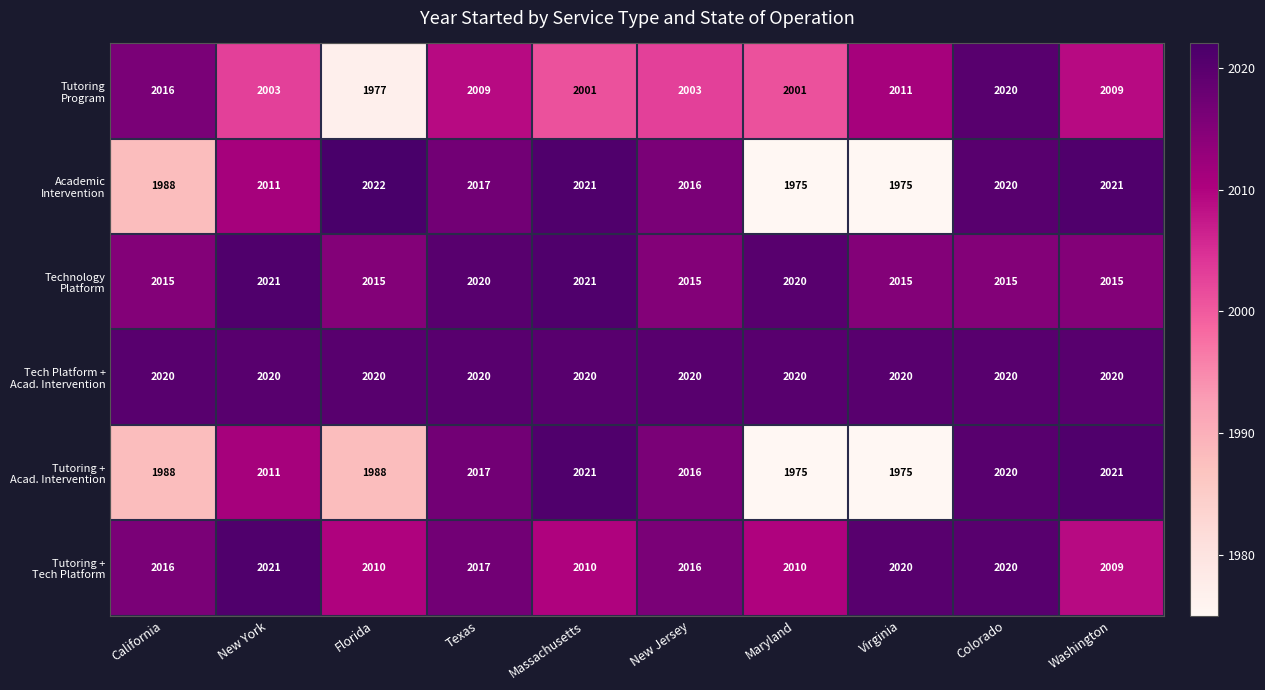

What is the total value across all series at Colorado?

12115